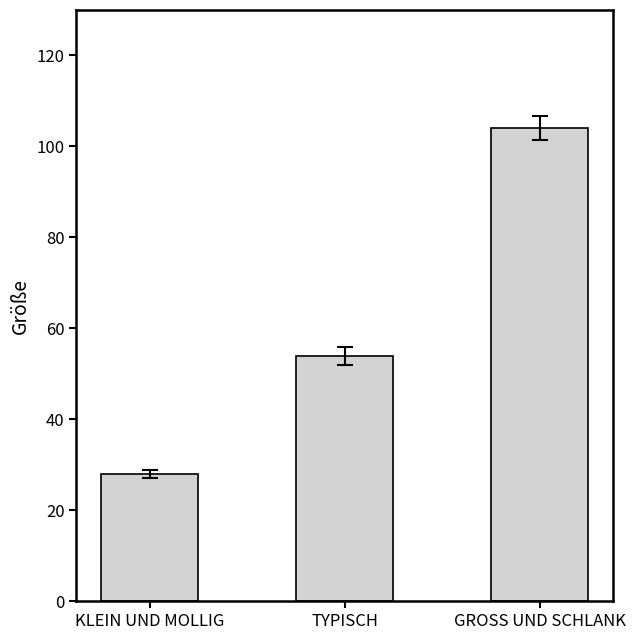

Where is the data nearest to the value 66?

TYPISCH